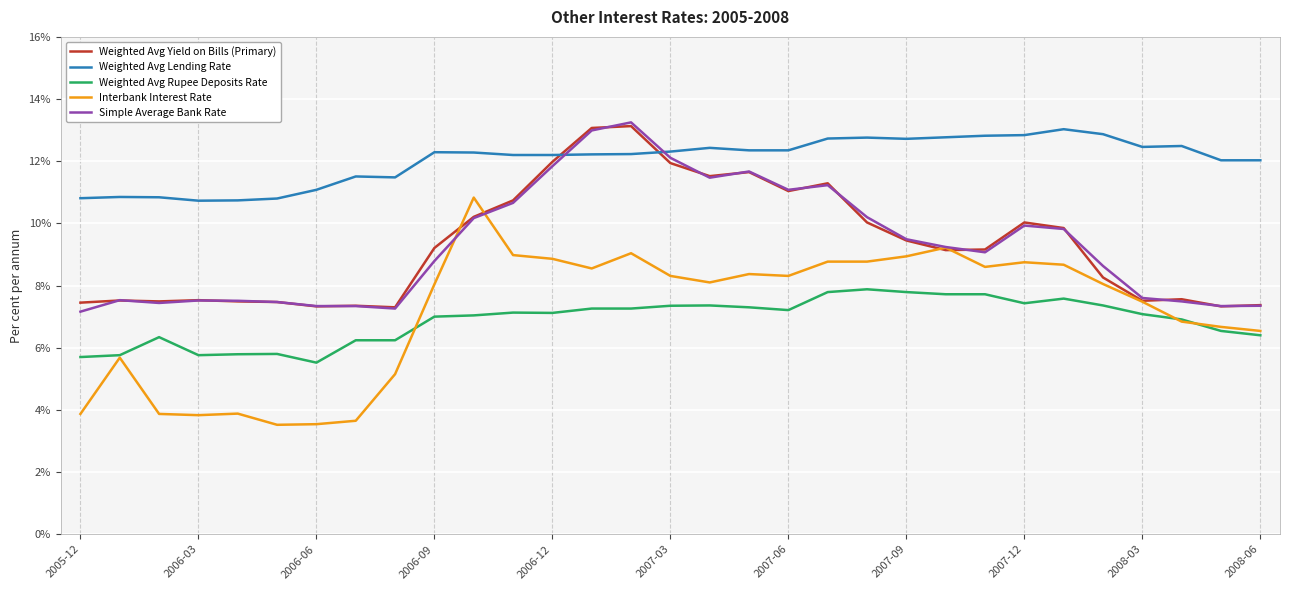

At how many categories does at least one series exceed 6?

31